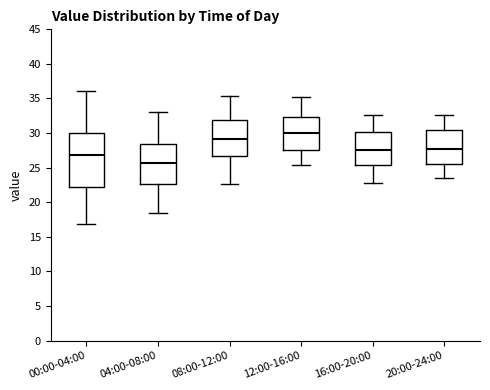

Reading left to right, read every box against the y-axis: the position of its median line, the range the box covers, and the ends of its whiskers. The values are not printed on the chart, so give them approximately, as read against the axis.

00:00-04:00: median 27.0, box 22.0 to 30.0, whiskers 17.0 to 36.0
04:00-08:00: median 25.5, box 22.5 to 28.5, whiskers 18.5 to 33.0
08:00-12:00: median 29.0, box 26.5 to 32.0, whiskers 22.5 to 35.5
12:00-16:00: median 30.0, box 27.5 to 32.5, whiskers 25.5 to 35.0
16:00-20:00: median 27.5, box 25.5 to 30.0, whiskers 23.0 to 32.5
20:00-24:00: median 28.0, box 25.5 to 30.5, whiskers 23.5 to 32.5